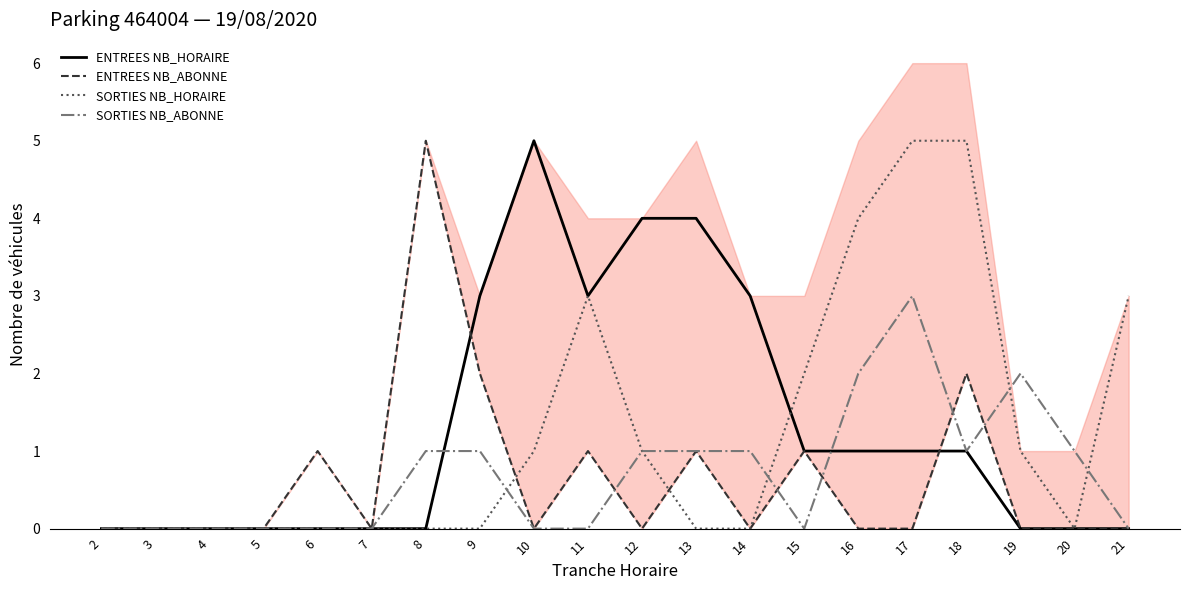

What is the difference between the maximum and minimum values in the ENTREES NB_HORAIRE series?

5